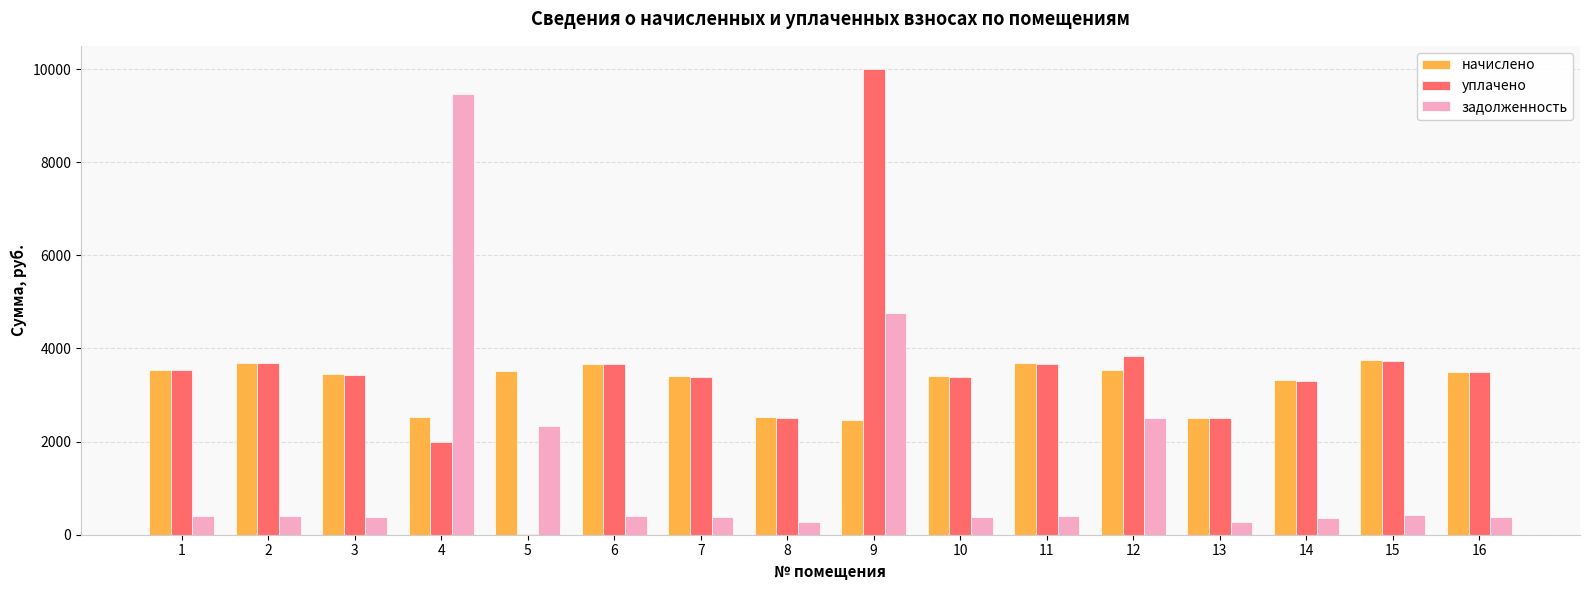

Where does the уплачено series first go above 3484?

1